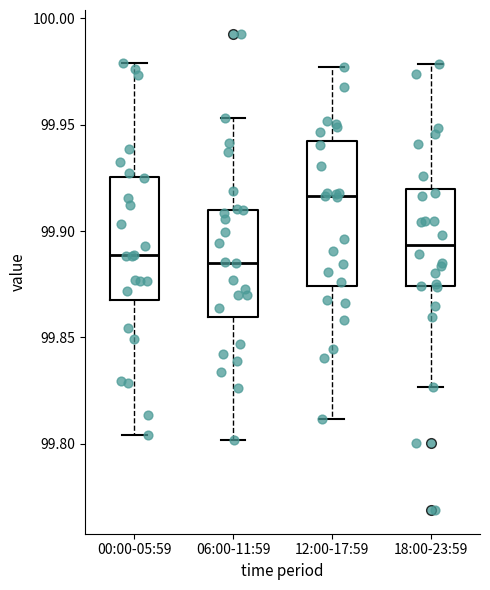

Reading left to right, transcribe this box plot: for each box, give where its median line is, the range the box spans, and where its two whiskers end, as read against the y-axis. The values are not printed on the chart, so give them approximately, as read against the axis.

00:00-05:59: median 99.890, box 99.870 to 99.925, whiskers 99.805 to 99.980
06:00-11:59: median 99.885, box 99.860 to 99.910, whiskers 99.800 to 99.955
12:00-17:59: median 99.915, box 99.875 to 99.940, whiskers 99.810 to 99.975
18:00-23:59: median 99.895, box 99.875 to 99.920, whiskers 99.825 to 99.980